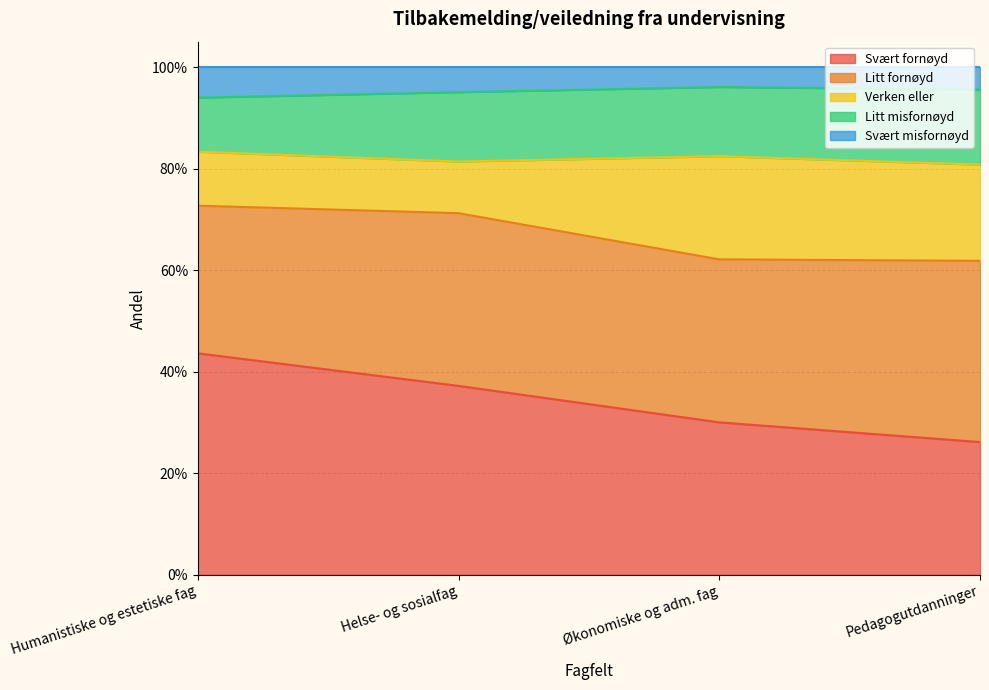

Does the chart display data point markers on the line(s)?

No